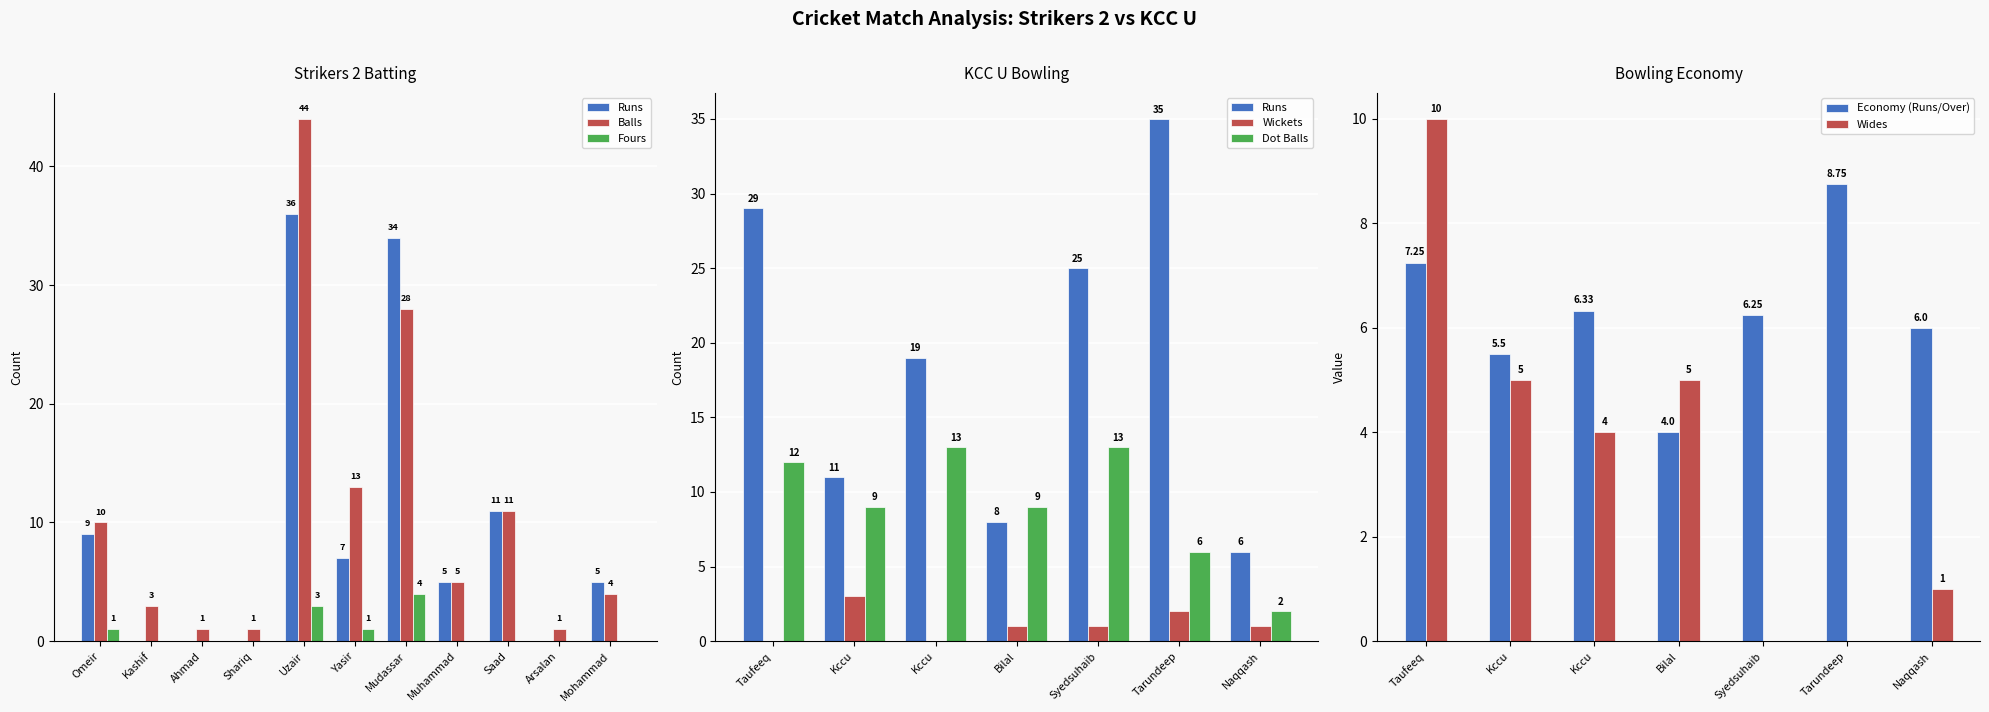

Where does the Balls series first go above 5?

Omeir